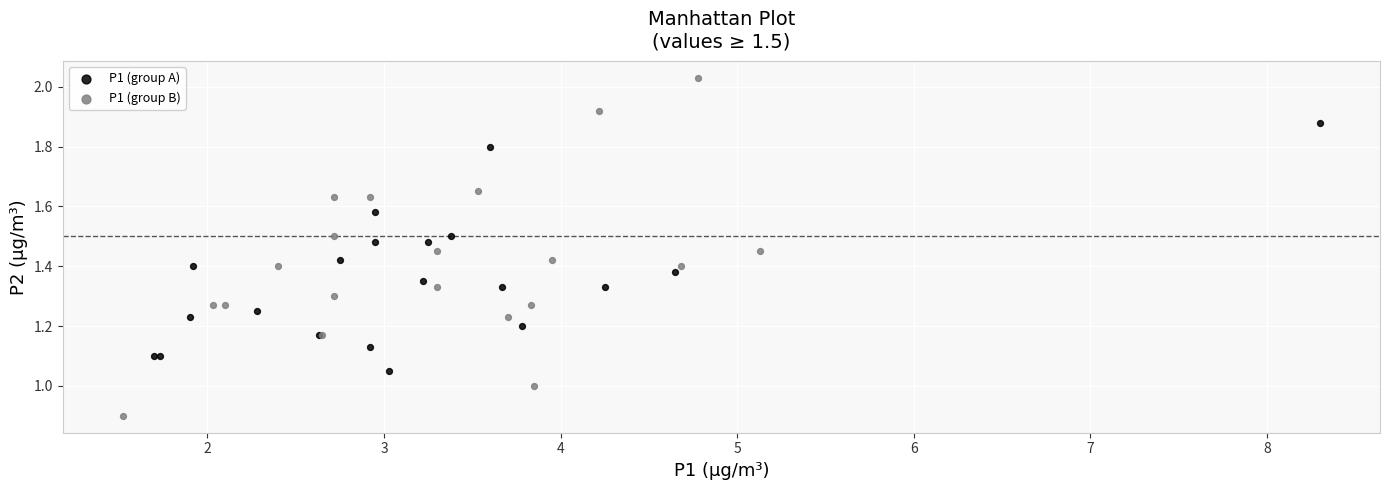

What are all the series names shown in the legend?

P1 (group A), P1 (group B)